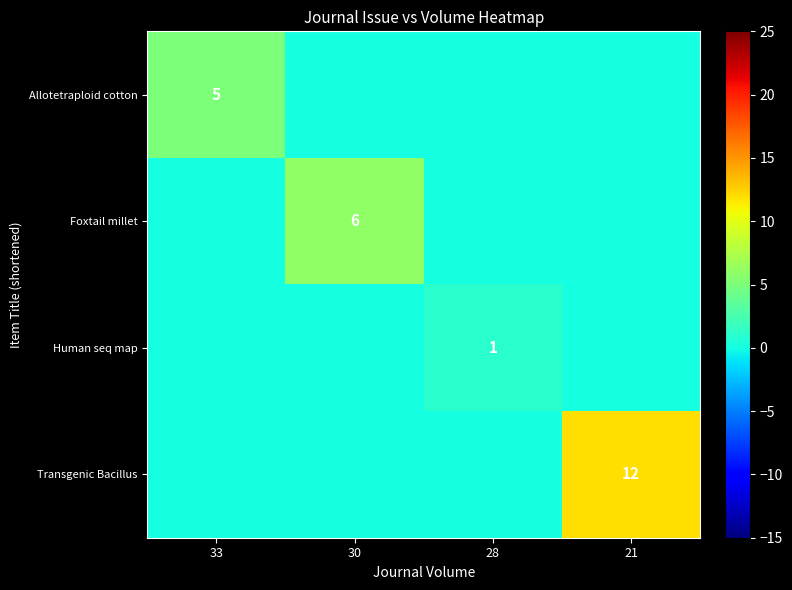

True or false: Transgenic Bacillus has a value of 12 at 21.

True